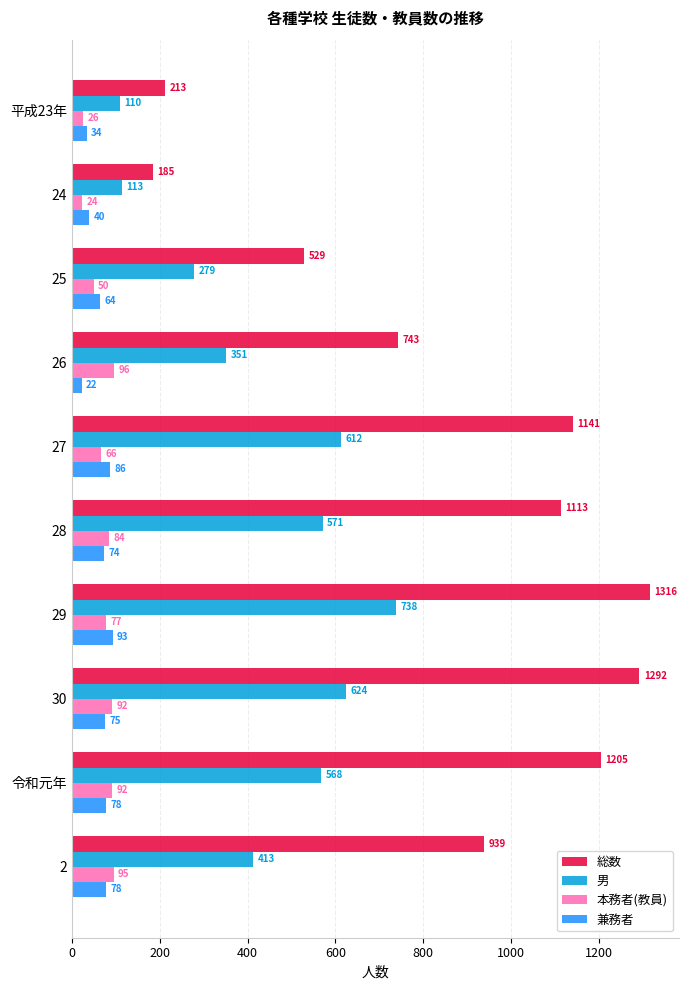

Between 27 and 令和元年, which series saw the biggest shift?

総数